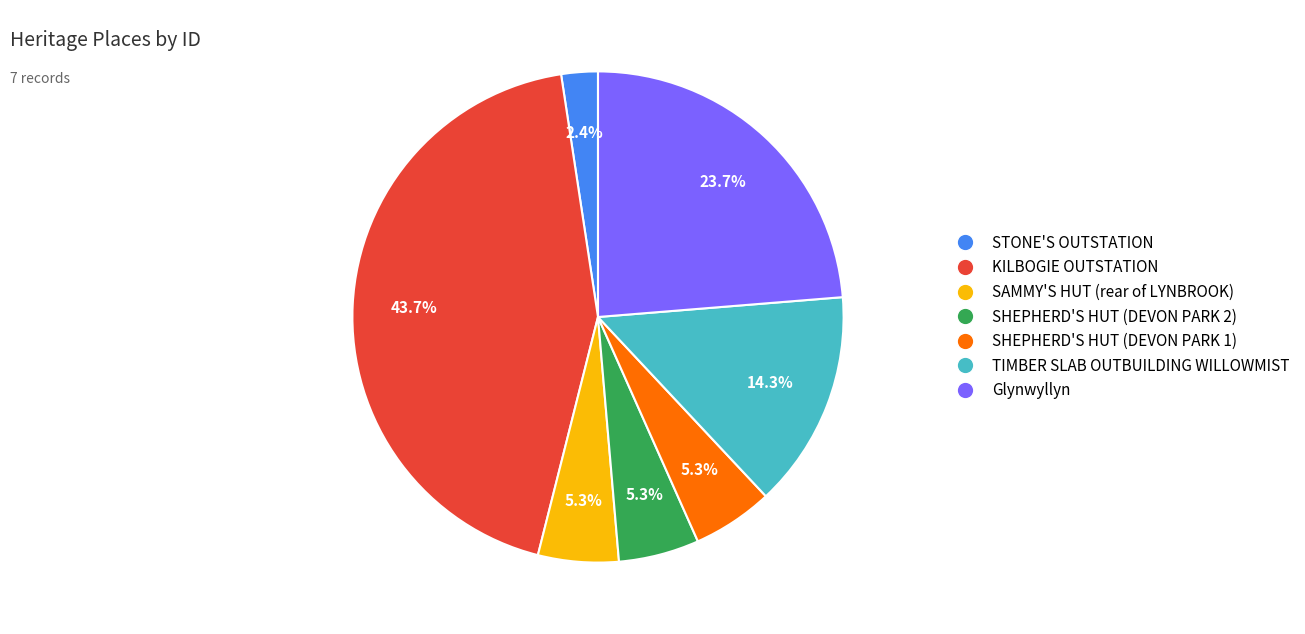

Is there any slice that represents more than half of the pie?

No